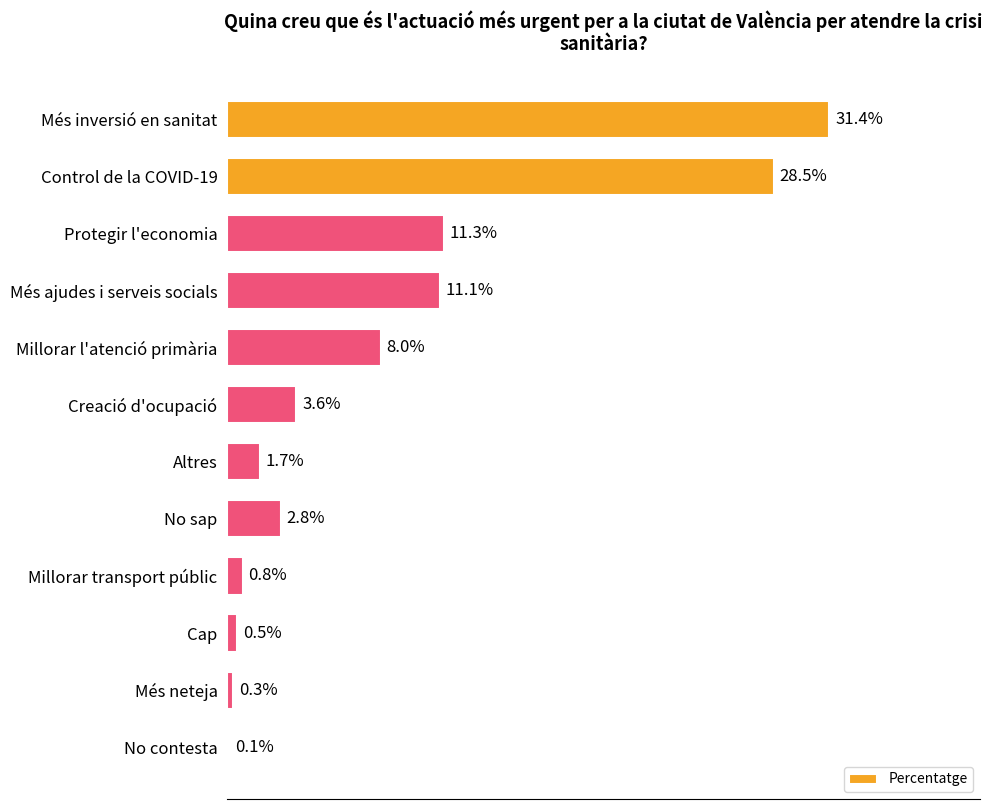

At which category does the chart reach its peak across all series?

Més inversió en sanitat